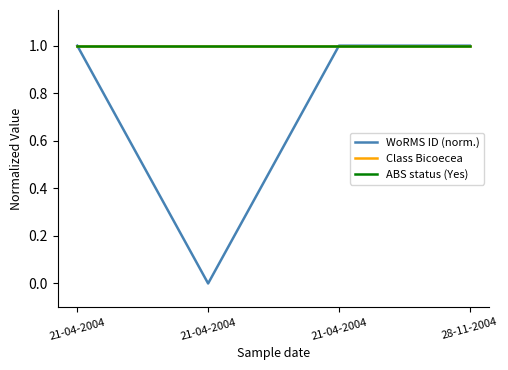

Is this an area chart (filled region under the line)?

No